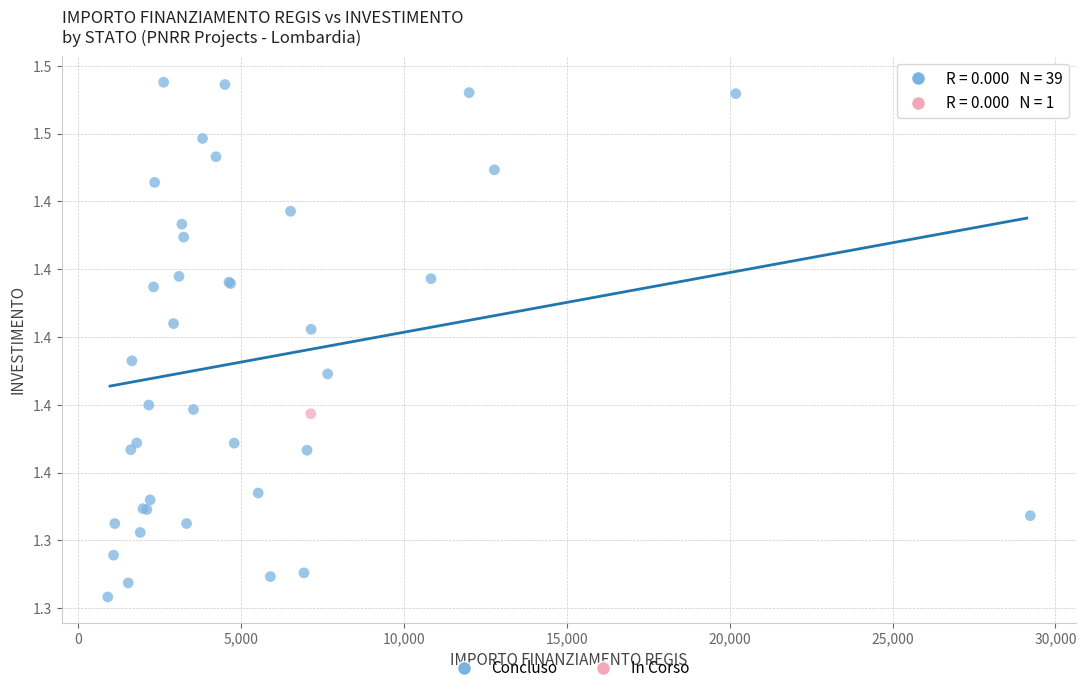

What are all the series names shown in the legend?

Concluso, In Corso